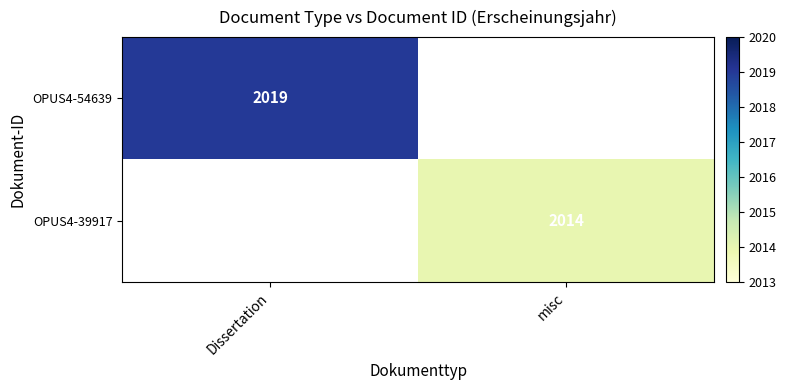

True or false: OPUS4-54639 has a value of 3138 at Dissertation.

False